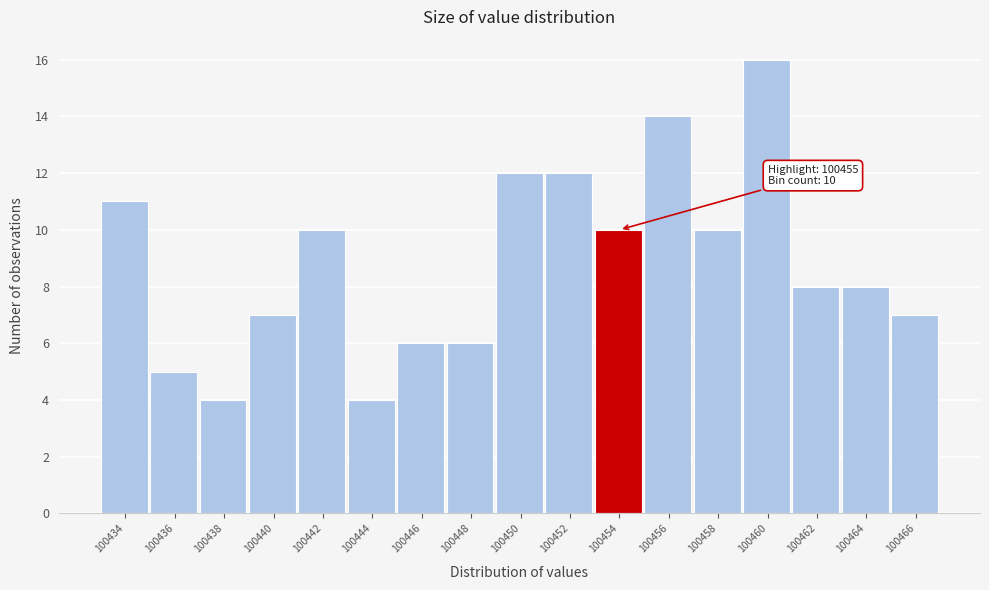

Reading left to right, extract all data points from this chart.

11	5	4	7	10	4	6	6	12	12	10	14	10	16	8	8	7